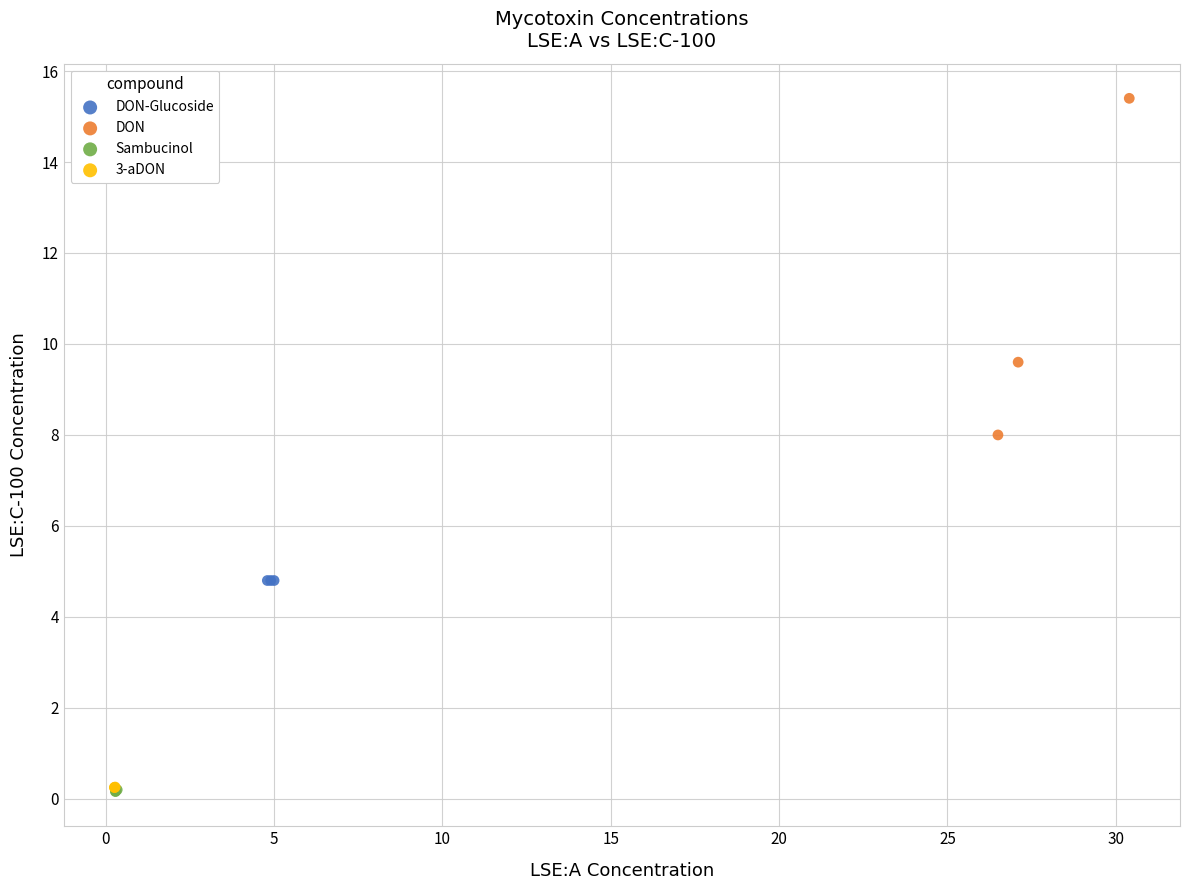

Which series reaches the maximum Y coordinate?

DON